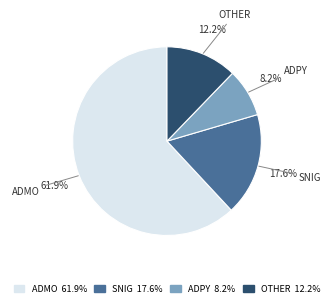

Between ADPY 8.2% and OTHER 12.2%, which is larger?

OTHER 12.2%